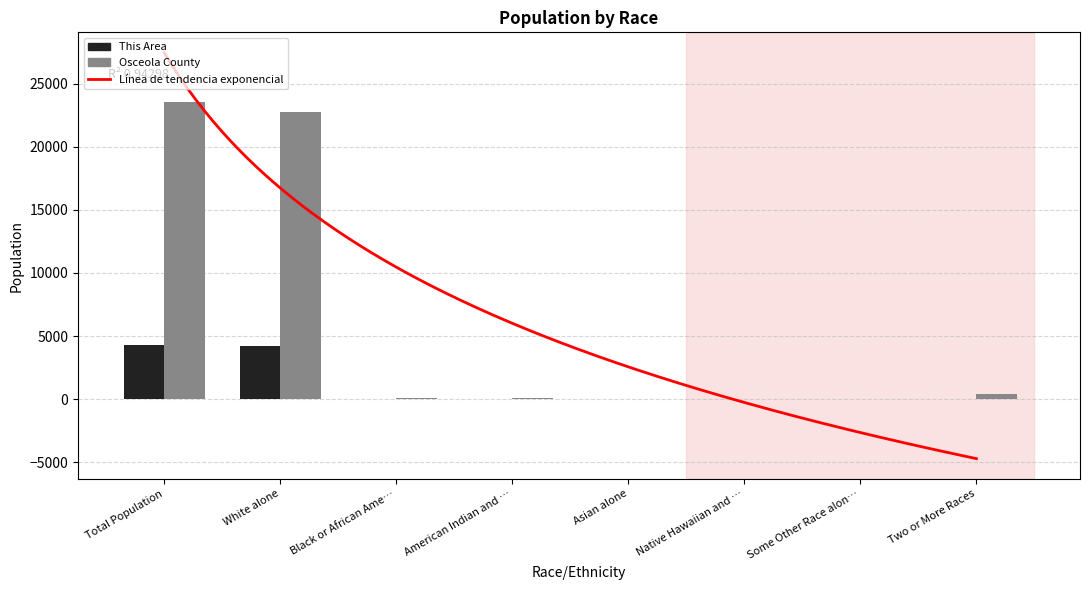

What are all the series names shown in the legend?

This Area, Osceola County